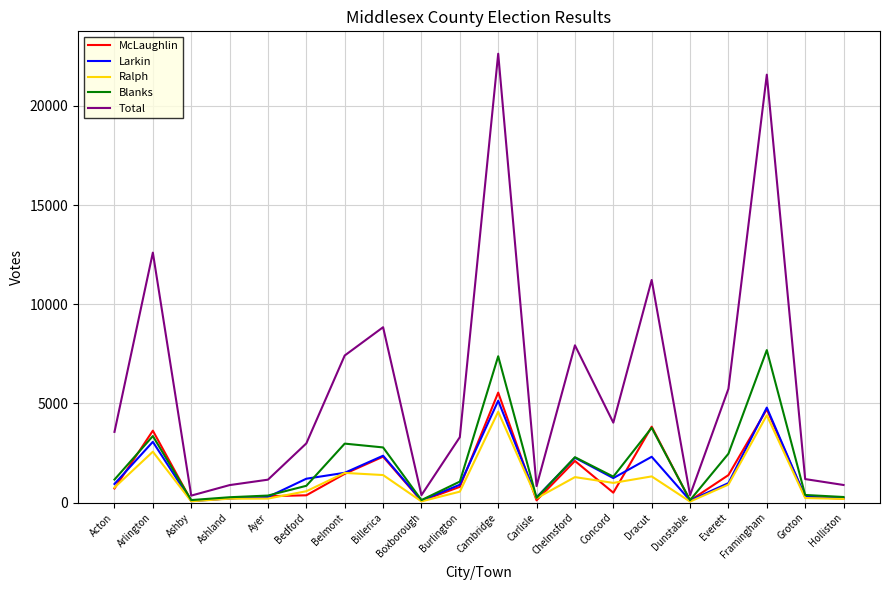

Count the number of categories in the chart.

20